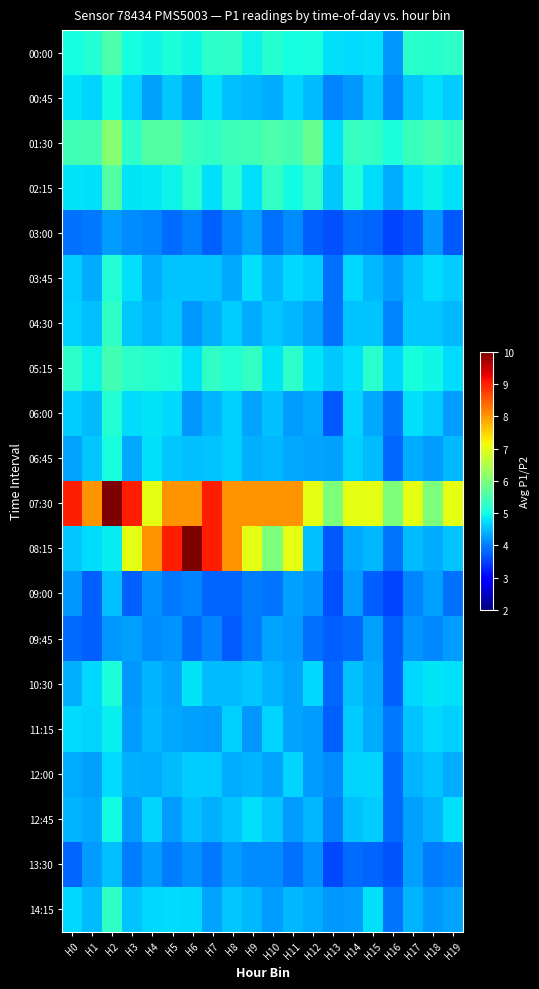

At which category is the sum across all series the highest?

H2